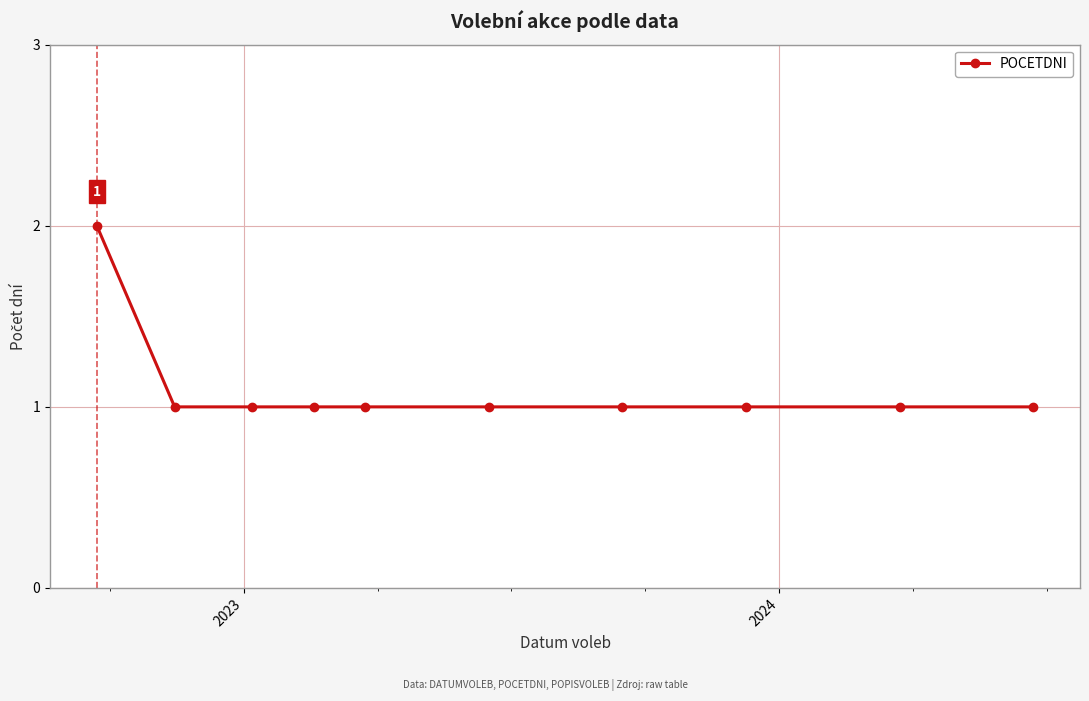

What is the average value?

1